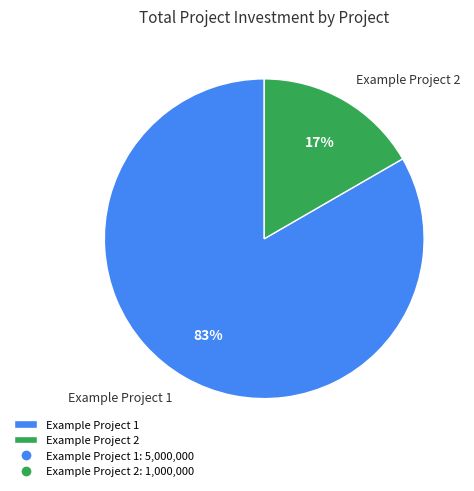

Is there any slice that represents more than half of the pie?

Yes